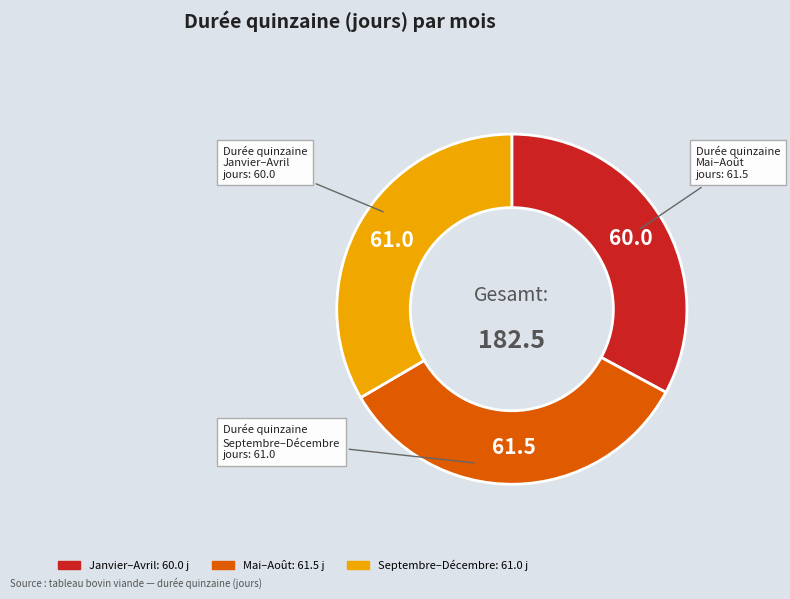

Does any single category account for the majority?

No